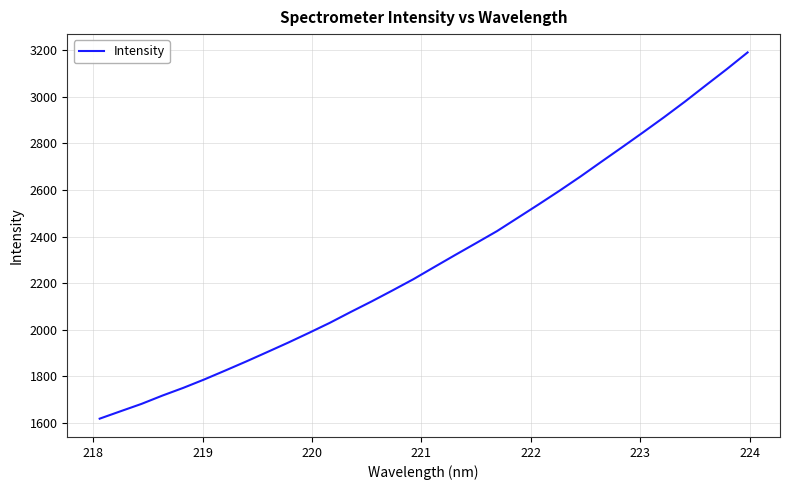

How many lines are shown in the chart?

1